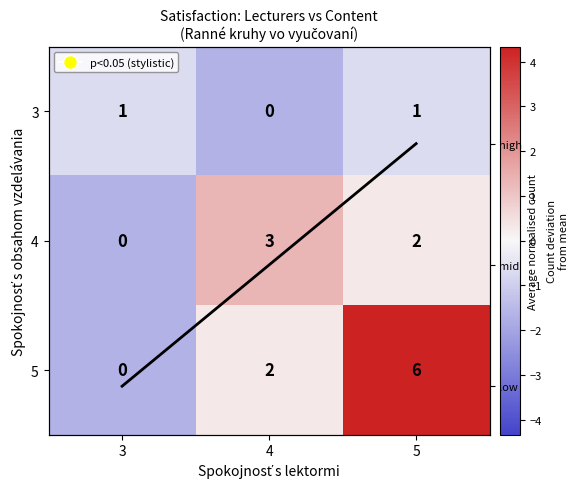

Count the 4 values in the range -1 to 1.

1